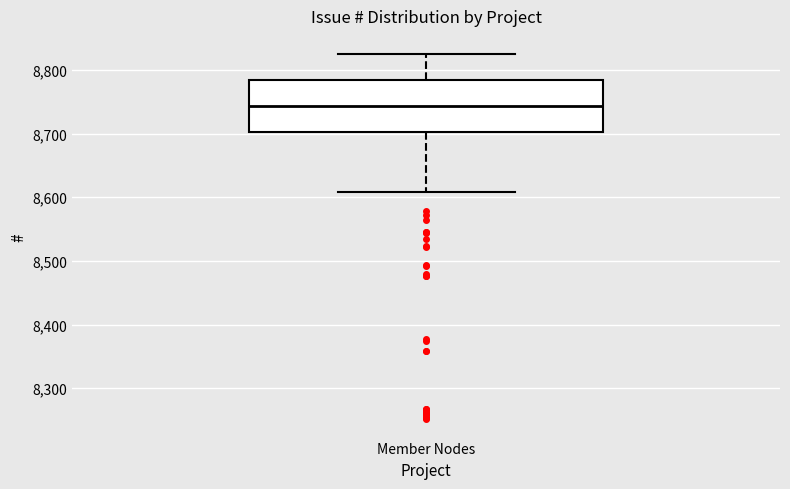

Where does the median line of the box for Member Nodes sit on the y-axis? The values are not printed on the chart, so give them approximately, as read against the axis.

8740